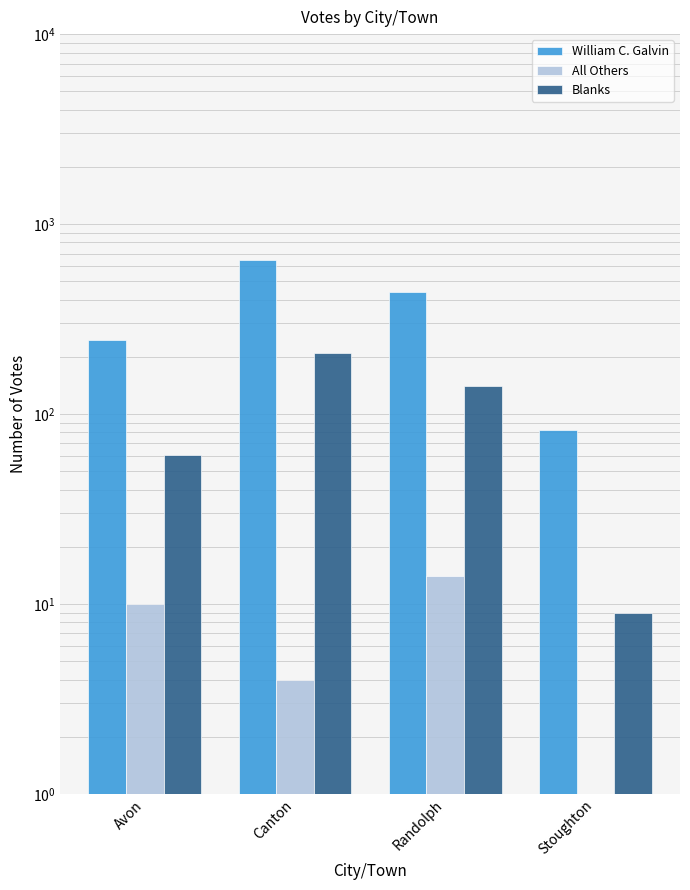

Reading right to left, list all the values displayed in this chart.

William C. Galvin: Stoughton=82	Randolph=437	Canton=647	Avon=245
All Others: Stoughton=0	Randolph=14	Canton=4	Avon=10
Blanks: Stoughton=9	Randolph=140	Canton=209	Avon=61